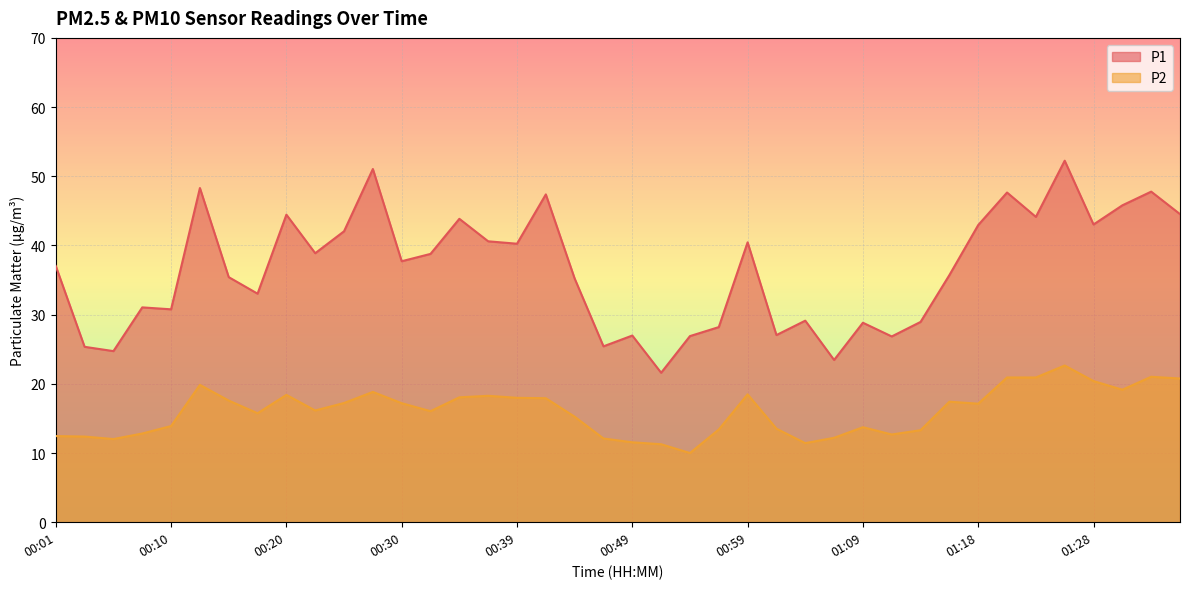

Rank the categories by P1 value from lowest to highest.

00:52, 01:06, 00:05, 00:03, 00:47, 01:11, 00:54, 00:49, 01:01, 00:56, 01:09, 01:14, 01:04, 00:10, 00:08, 00:18, 00:44, 00:15, 01:16, 00:01, 00:30, 00:32, 00:22, 00:39, 00:59, 00:37, 00:25, 01:18, 01:28, 00:35, 01:23, 00:20, 01:35, 01:31, 00:42, 01:21, 01:33, 00:13, 00:27, 01:26